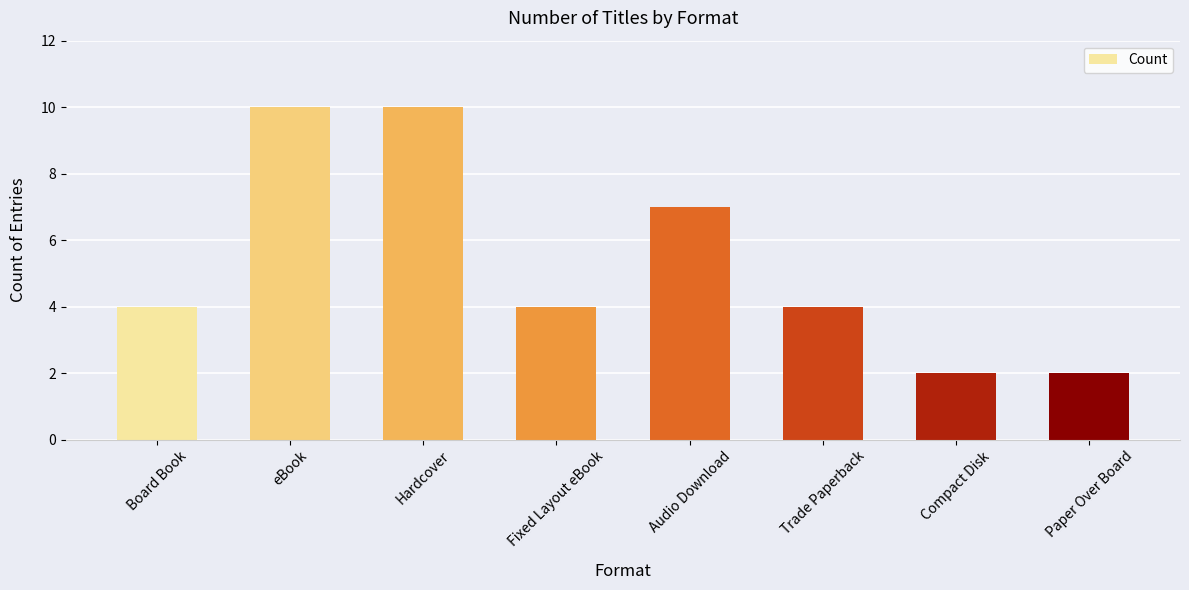

What position from the left is Hardcover?

3